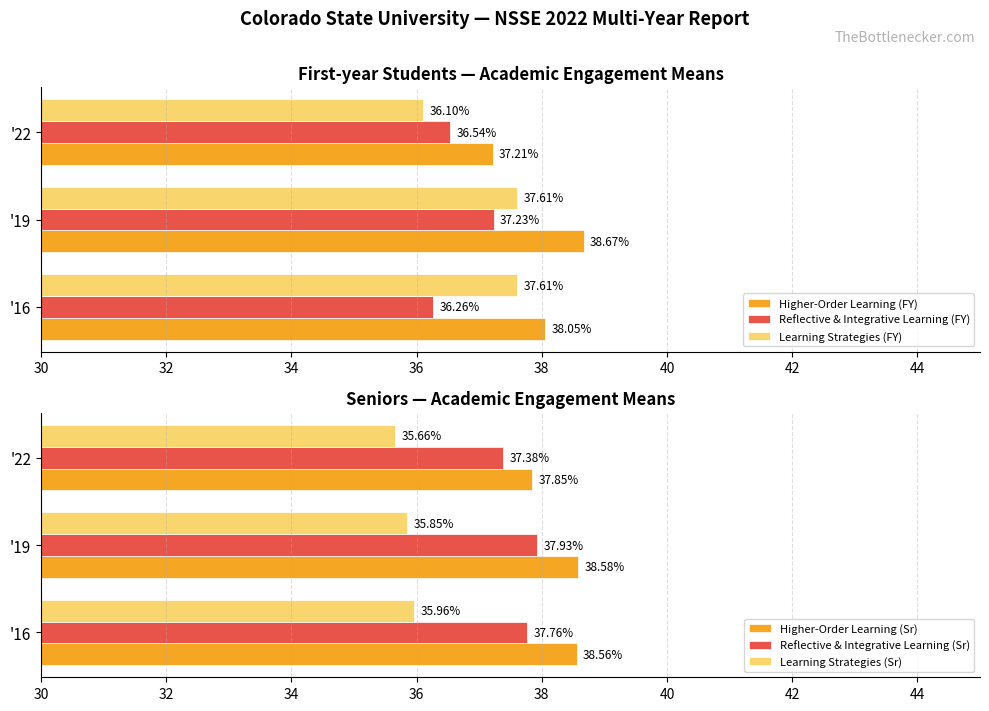

What is the sum of the Higher-Order Learning (FY) values at '16 and '22?

75.3